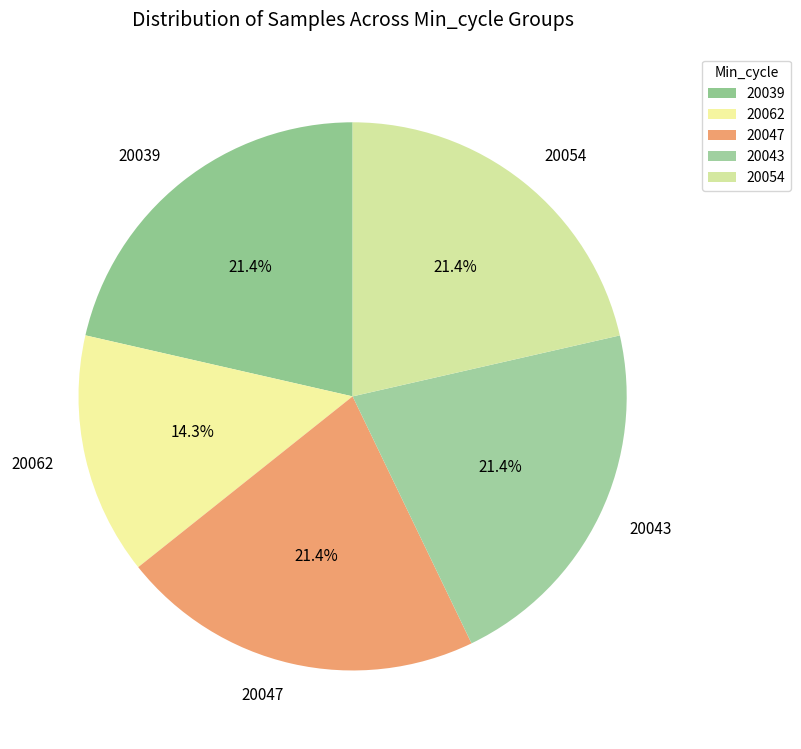

To the nearest percent, what portion does 20062 represent?

14%